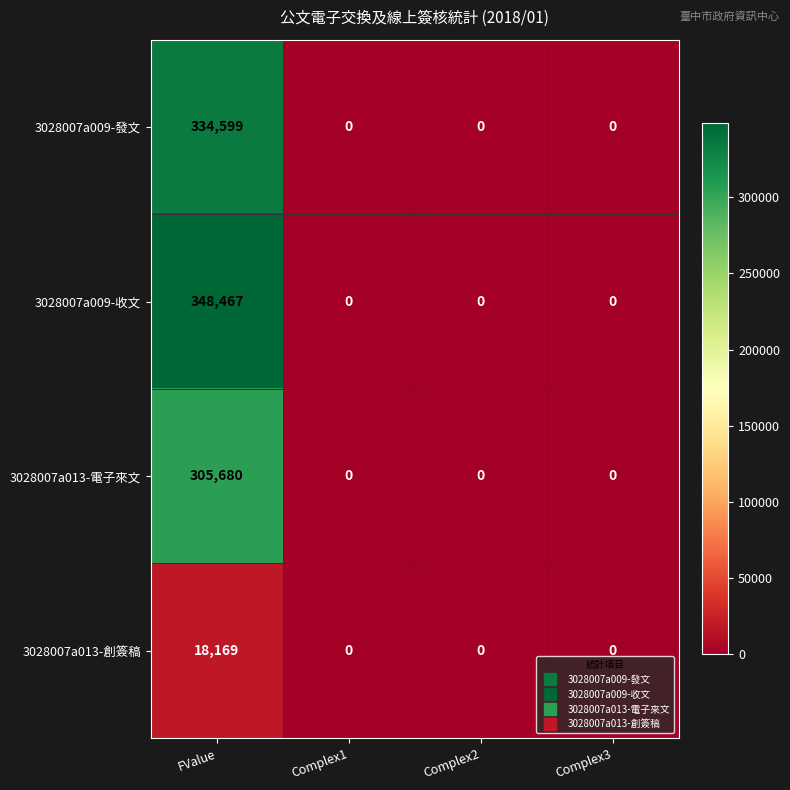

Between FValue and Complex2, which series saw the biggest shift?

3028007a009-收文